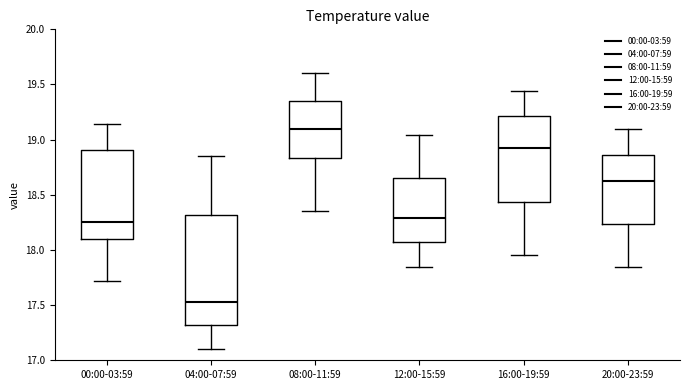

Reading left to right, transcribe this box plot: for each box, give where its median line is, the range the box spans, and where its two whiskers end, as read against the y-axis. The values are not printed on the chart, so give them approximately, as read against the axis.

00:00-03:59: median 18.25, box 18.10 to 18.90, whiskers 17.70 to 19.15
04:00-07:59: median 17.55, box 17.30 to 18.30, whiskers 17.10 to 18.85
08:00-11:59: median 19.10, box 18.85 to 19.35, whiskers 18.35 to 19.60
12:00-15:59: median 18.30, box 18.05 to 18.65, whiskers 17.85 to 19.05
16:00-19:59: median 18.95, box 18.45 to 19.20, whiskers 17.95 to 19.45
20:00-23:59: median 18.65, box 18.25 to 18.85, whiskers 17.85 to 19.10